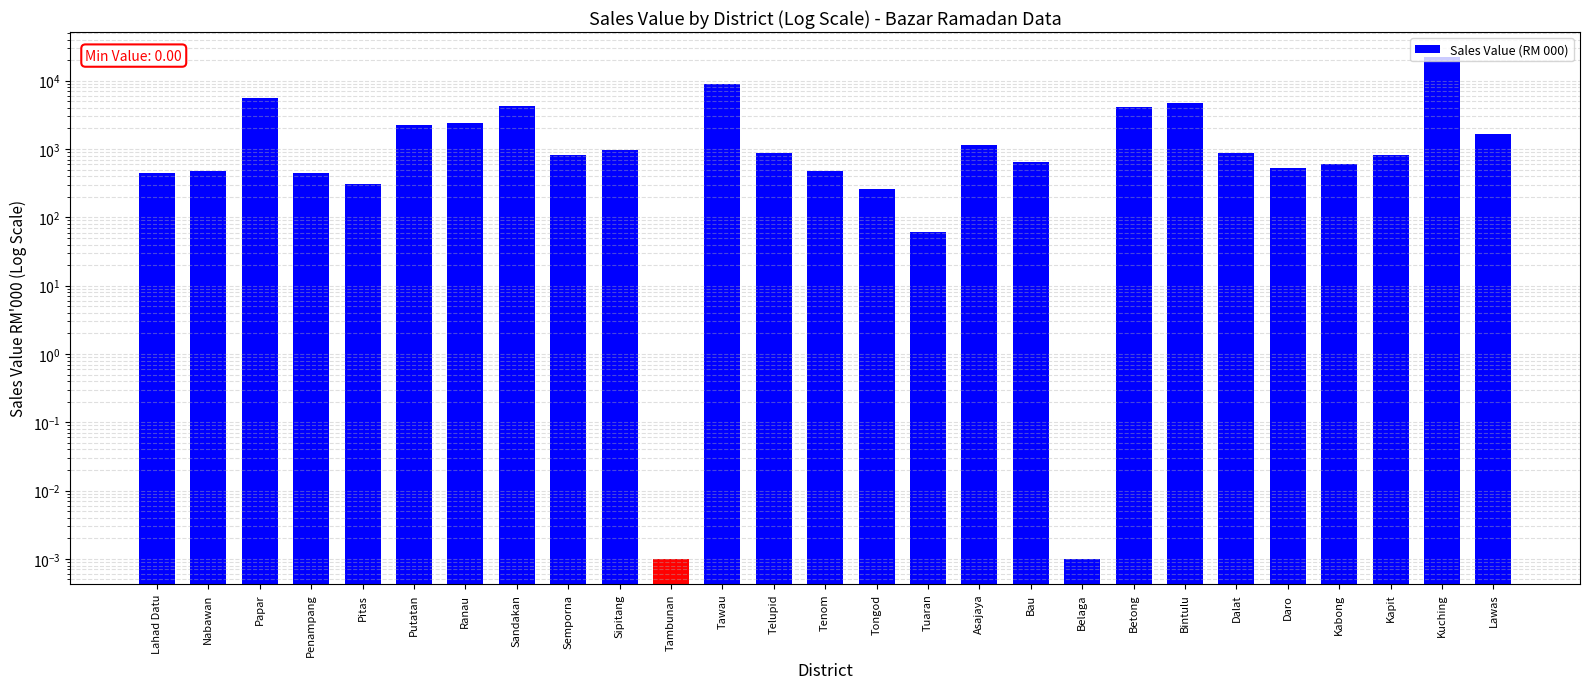

List the labels in order of value, largest first.

Kuching, Tawau, Papar, Bintulu, Sandakan, Betong, Ranau, Putatan, Lawas, Asajaya, Sipitang, Telupid, Dalat, Kapit, Semporna, Bau, Kabong, Daro, Nabawan, Tenom, Penampang, Lahad Datu, Pitas, Tongod, Tuaran, Tambunan, Belaga